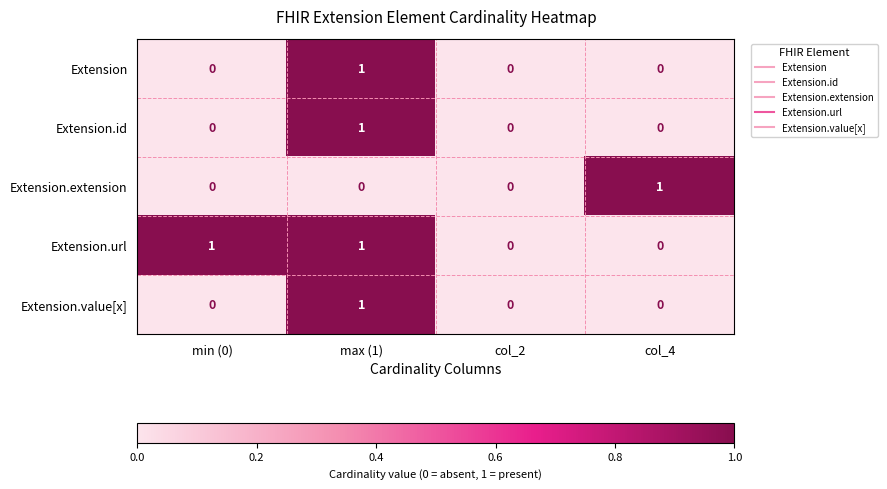

Between col_2 and col_4, which series saw the biggest shift?

Extension.extension